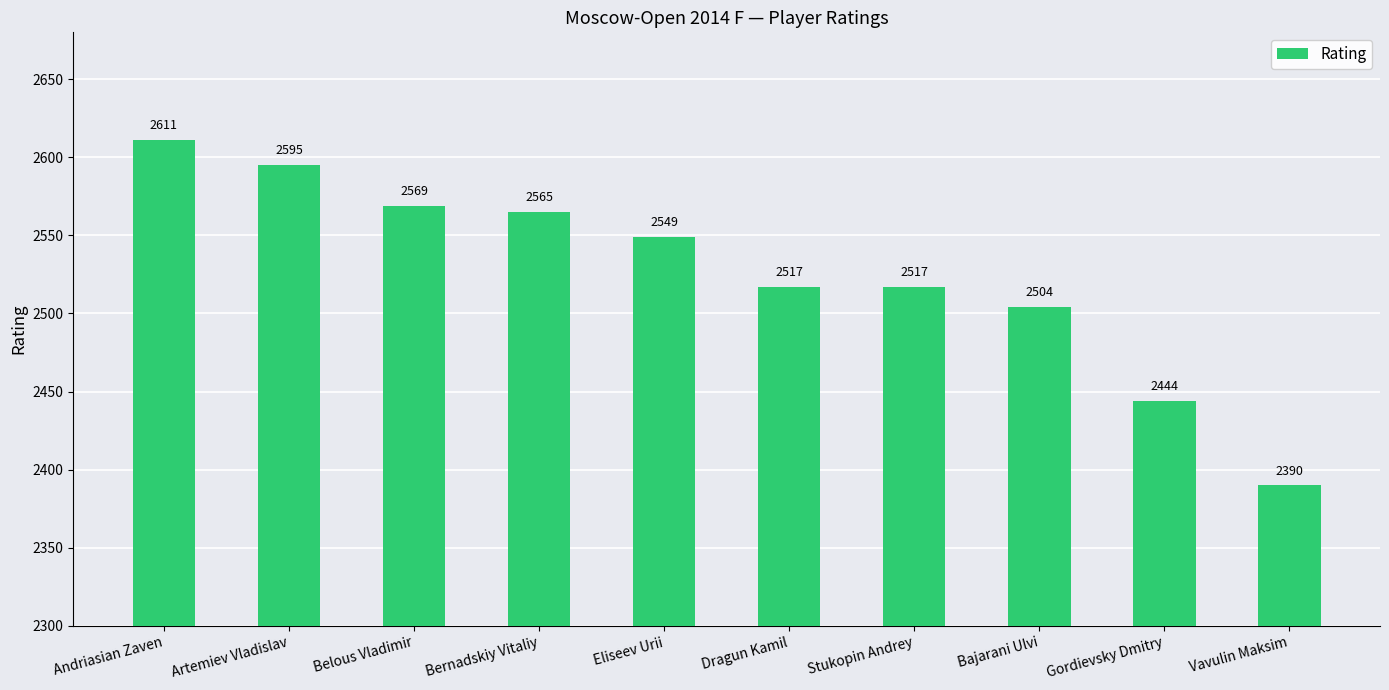

What is the ratio of the value at Dragun Kamil to the value at Bajarani Ulvi?

1.0